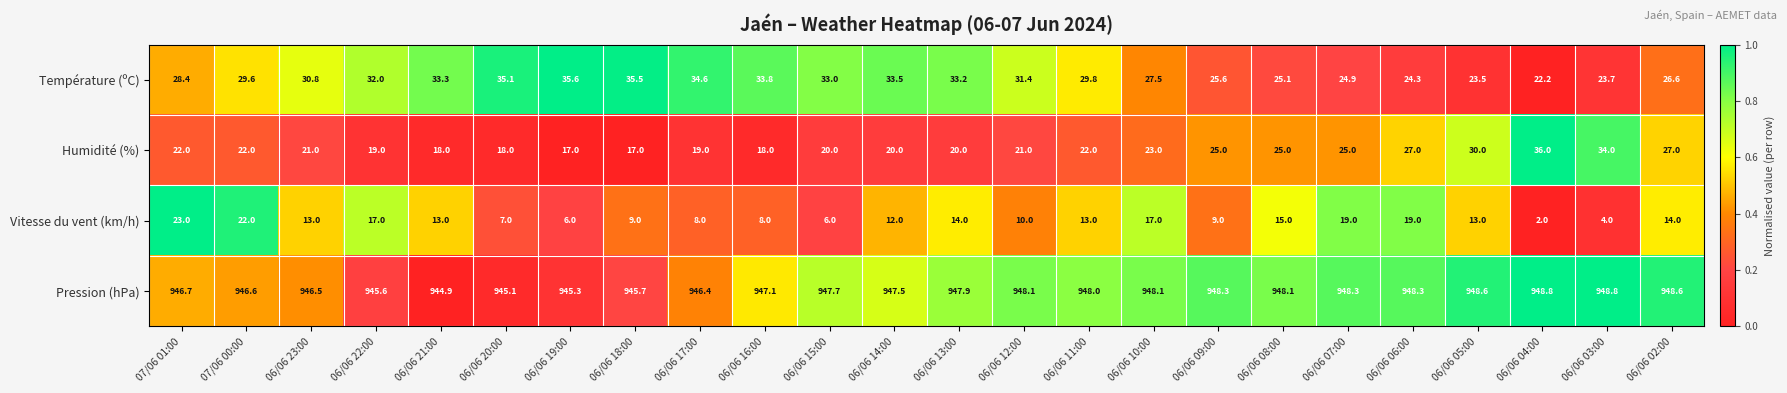

The Température (ºC) series shows 33.2 at 06/06 13:00. True or false?

True